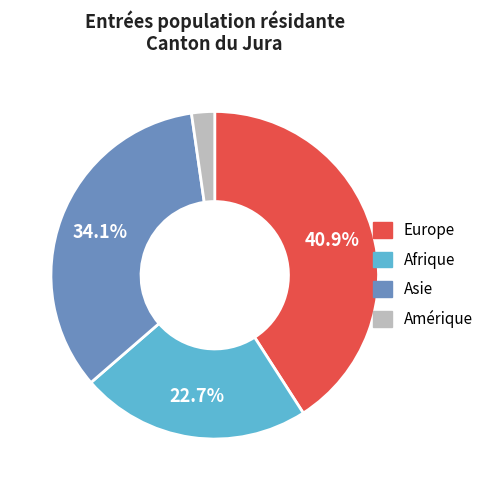

What is the total percentage of Asie and Europe?

75.0%